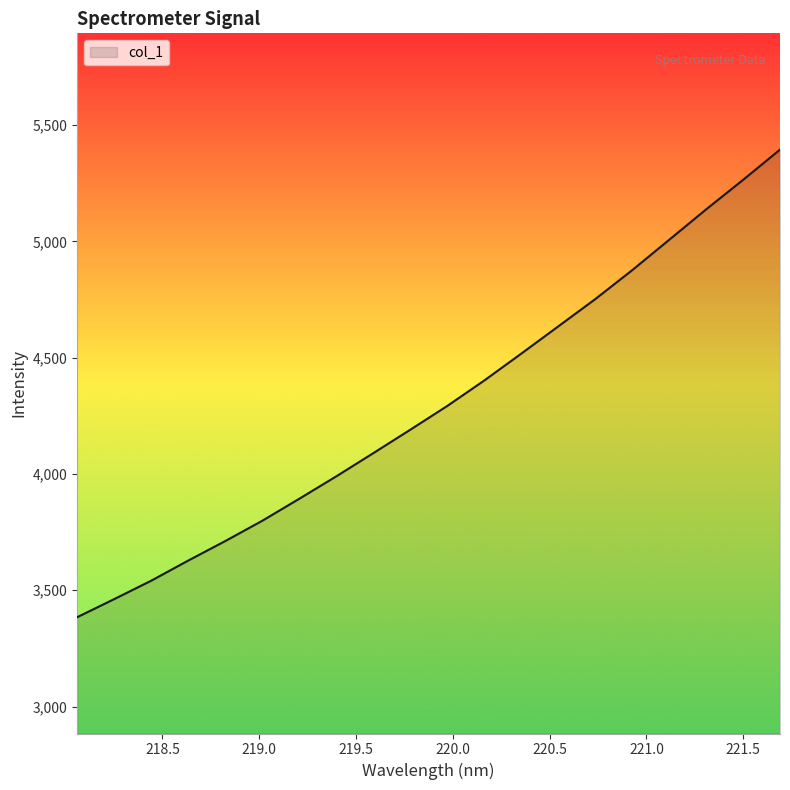

What is the difference between the maximum and minimum values?

2010.7